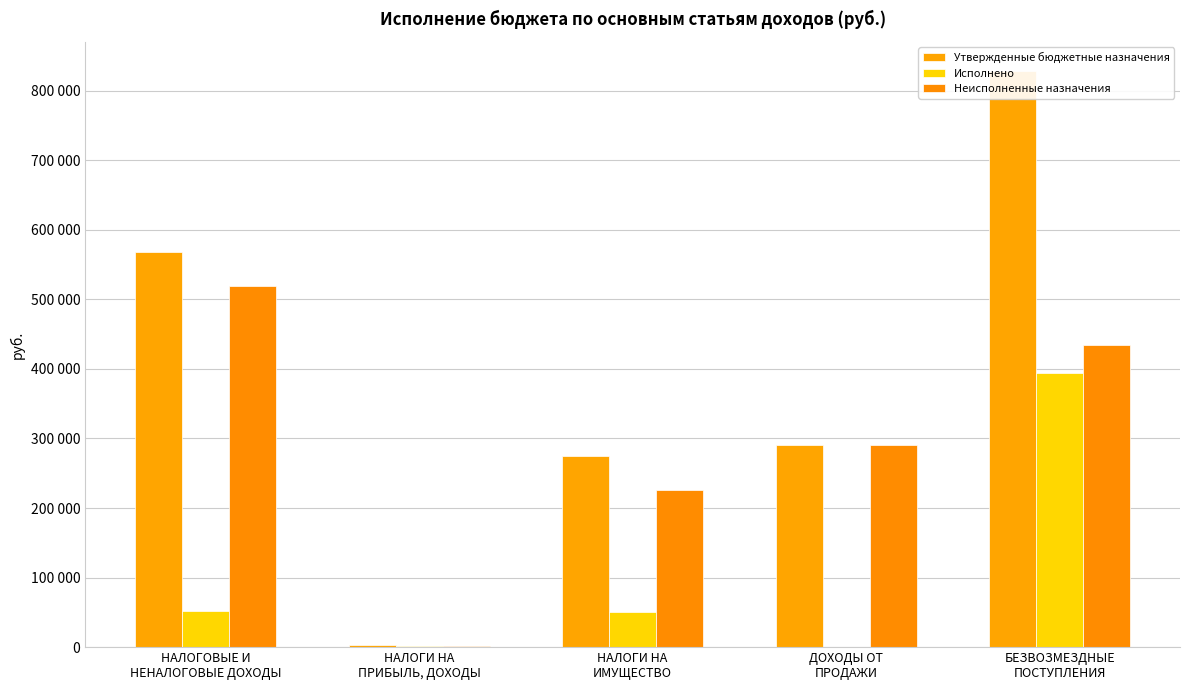

How many positive values does the Исполнено series have?

4